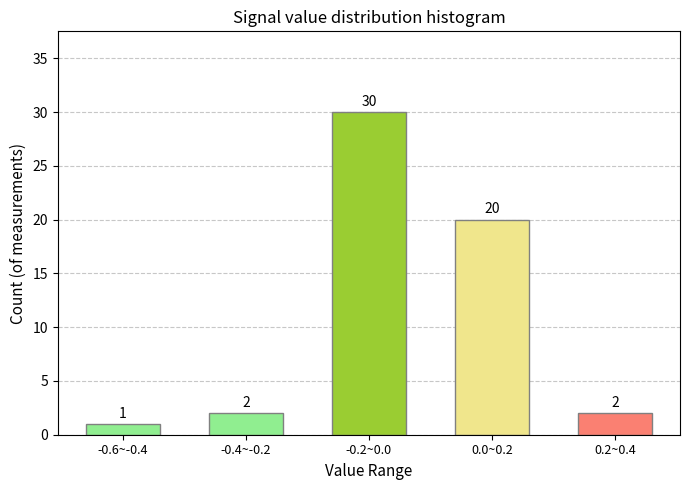

Reading left to right, list all the values displayed in this chart.

-0.6~-0.4=1	-0.4~-0.2=2	-0.2~0.0=30	0.0~0.2=20	0.2~0.4=2